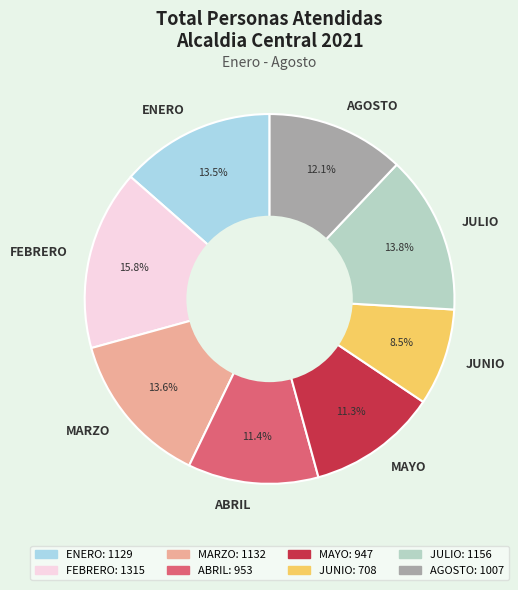

To the nearest percent, what is the average slice percentage?

12%